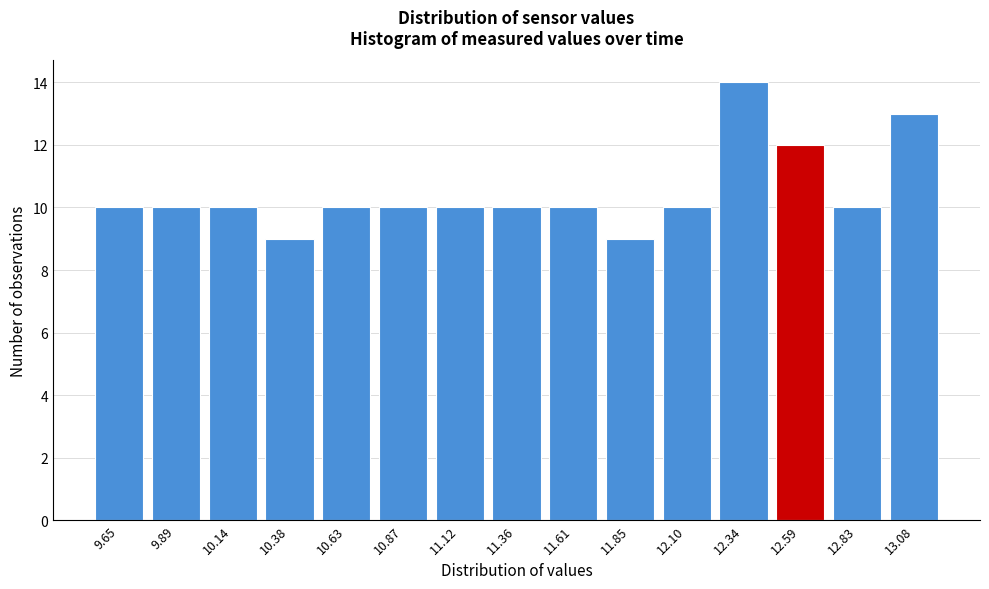

Reading left to right, list all the values displayed in this chart.

10	10	10	9	10	10	10	10	10	9	10	14	12	10	13